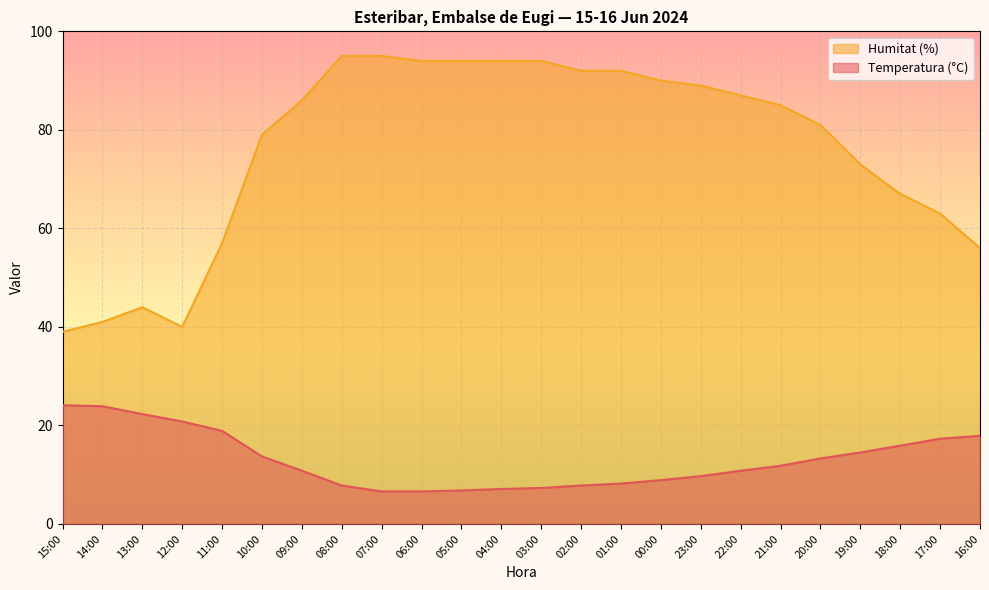

Which label corresponds to the smallest value in the chart?

07:00